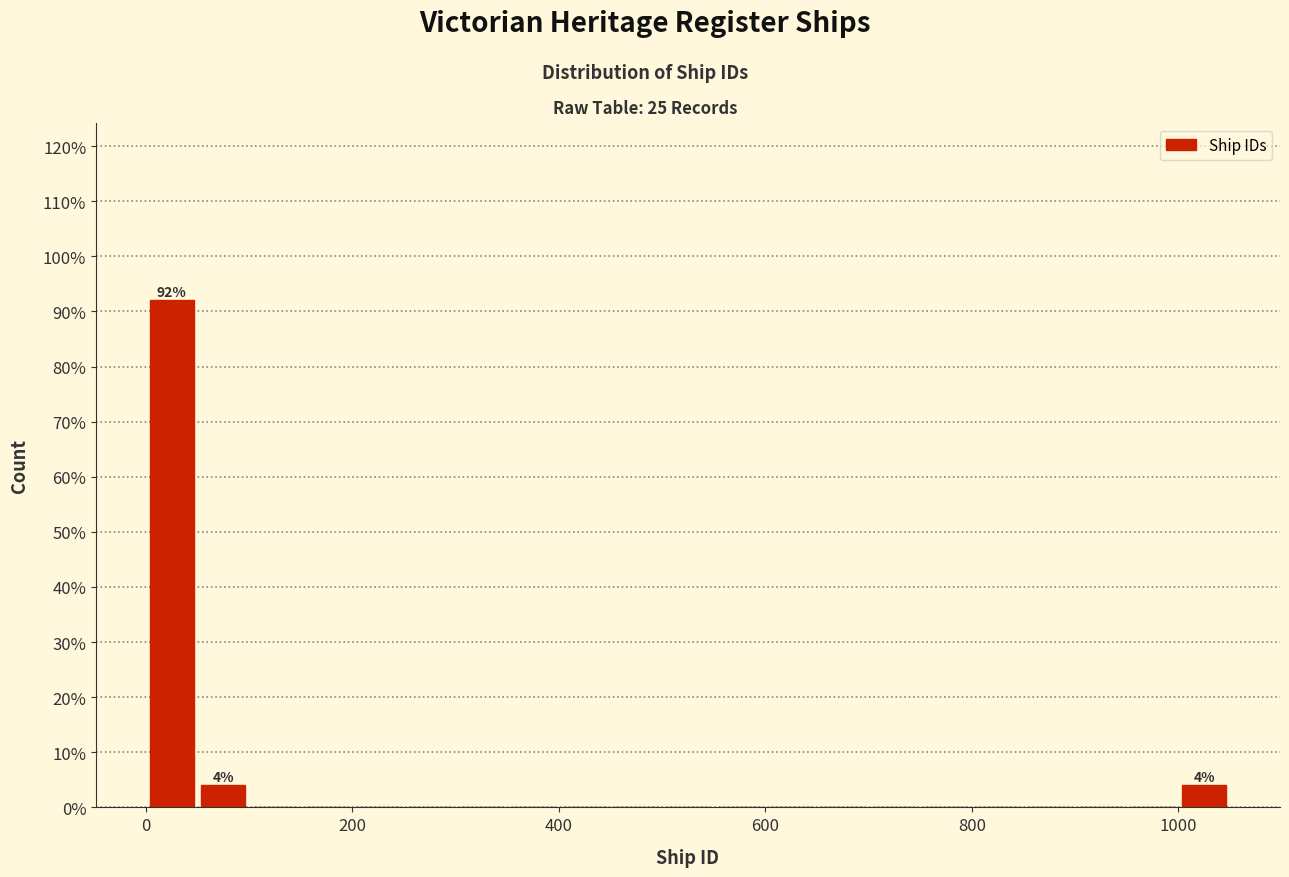

Around what value on the x-axis is the tallest bar? Give the approximate position of its centre, as read against the axis.

20